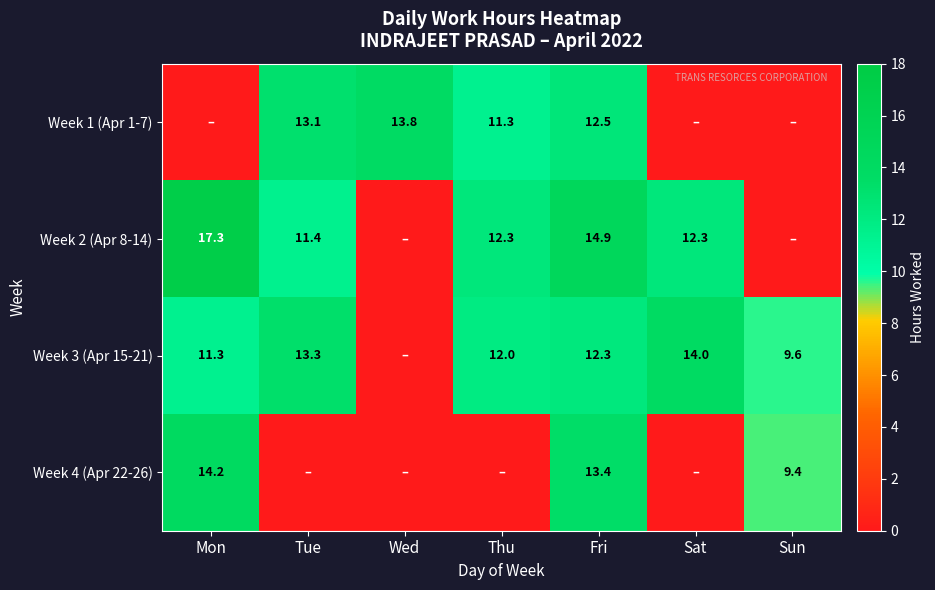

At which category does the chart reach its minimum across all series?

Mon